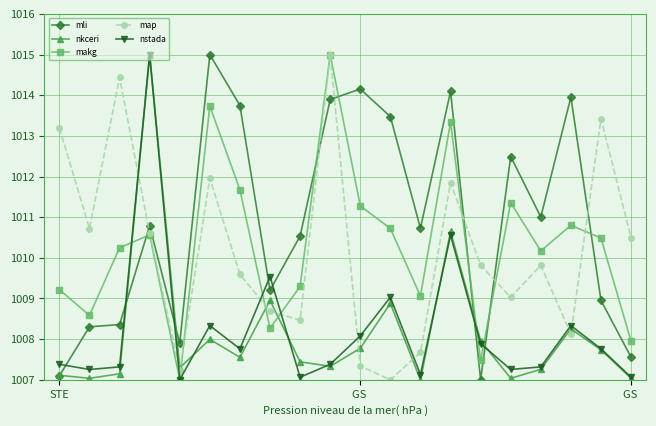

In mli, how many points are lower than both neighbors (excluding endpoints)?

5